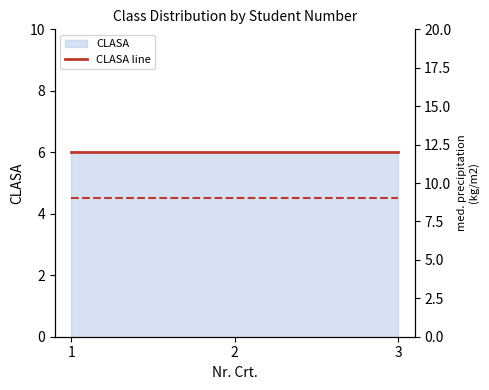

Which series has the largest range (max minus min)?

CLASA line